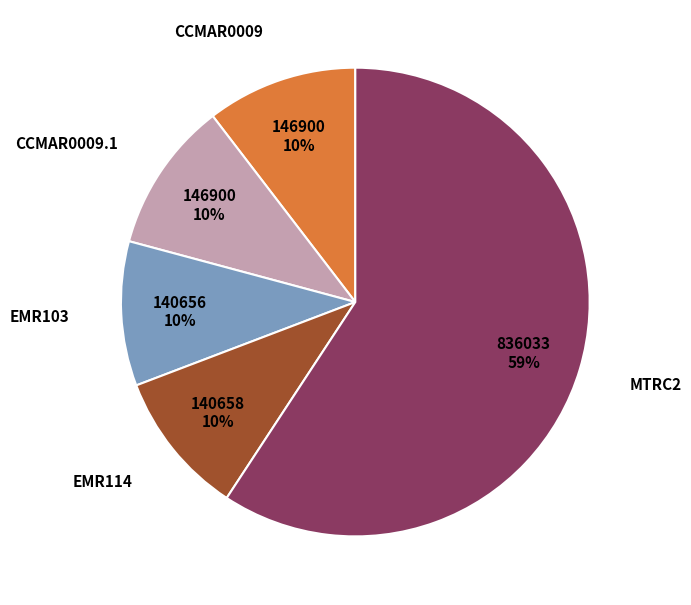

What is the ratio of the value at CCMAR0009 to the value at EMR103?

1.0